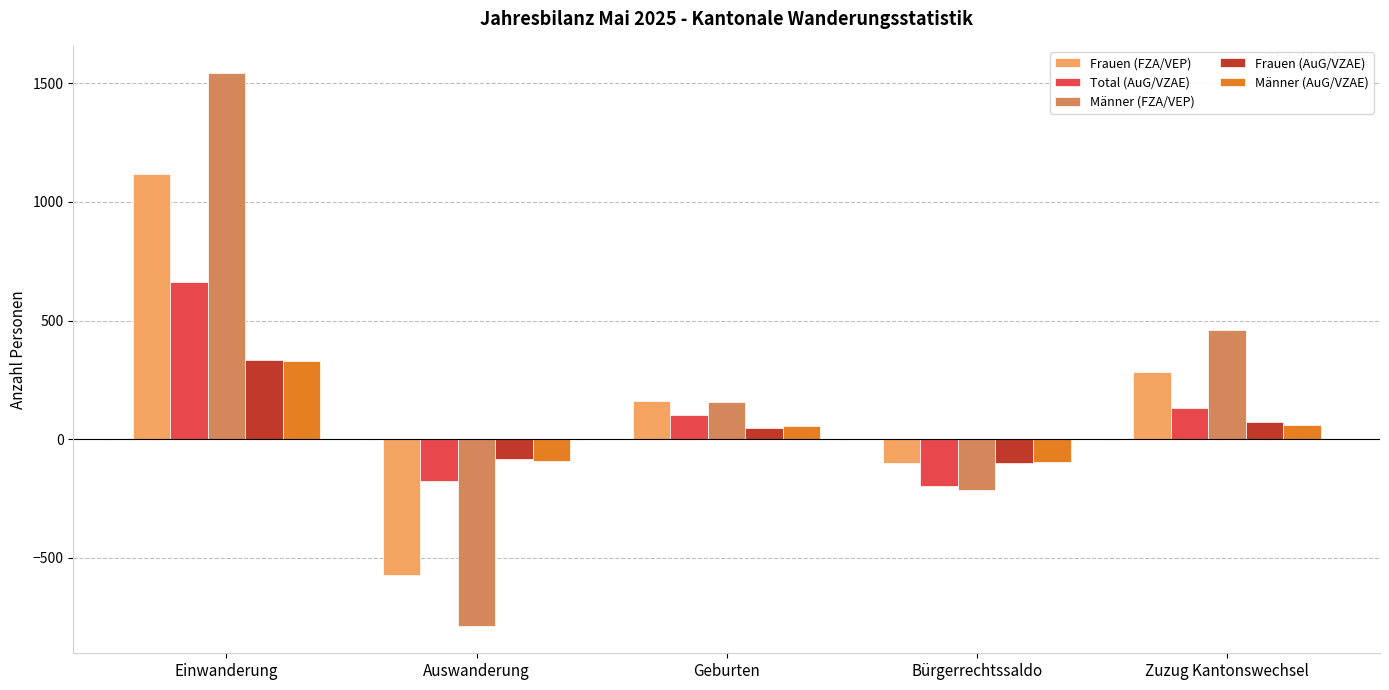

Where does the Frauen (FZA/VEP) series first go above 161?

Einwanderung